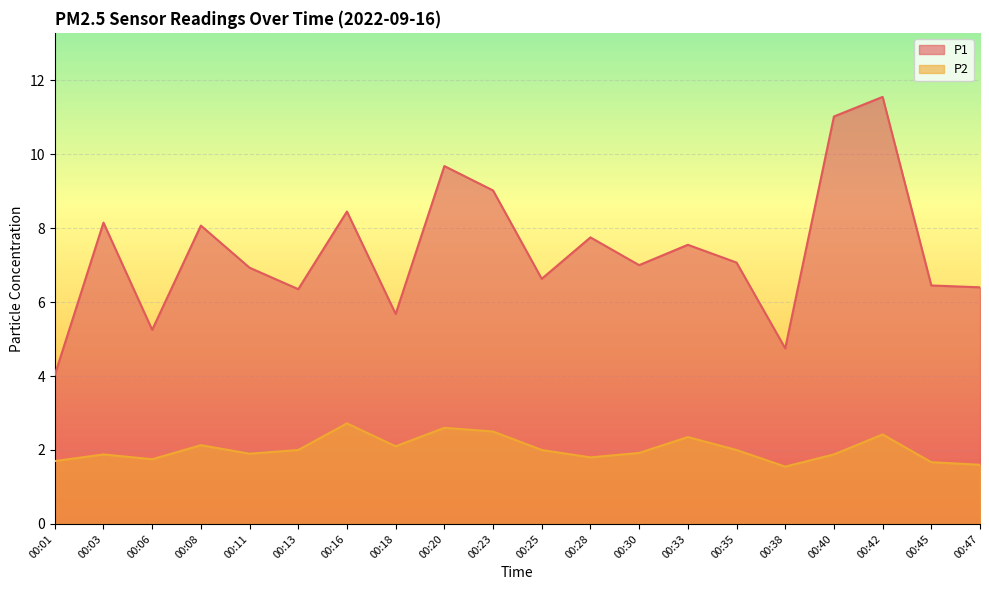

Which series has the widest spread of values?

P1